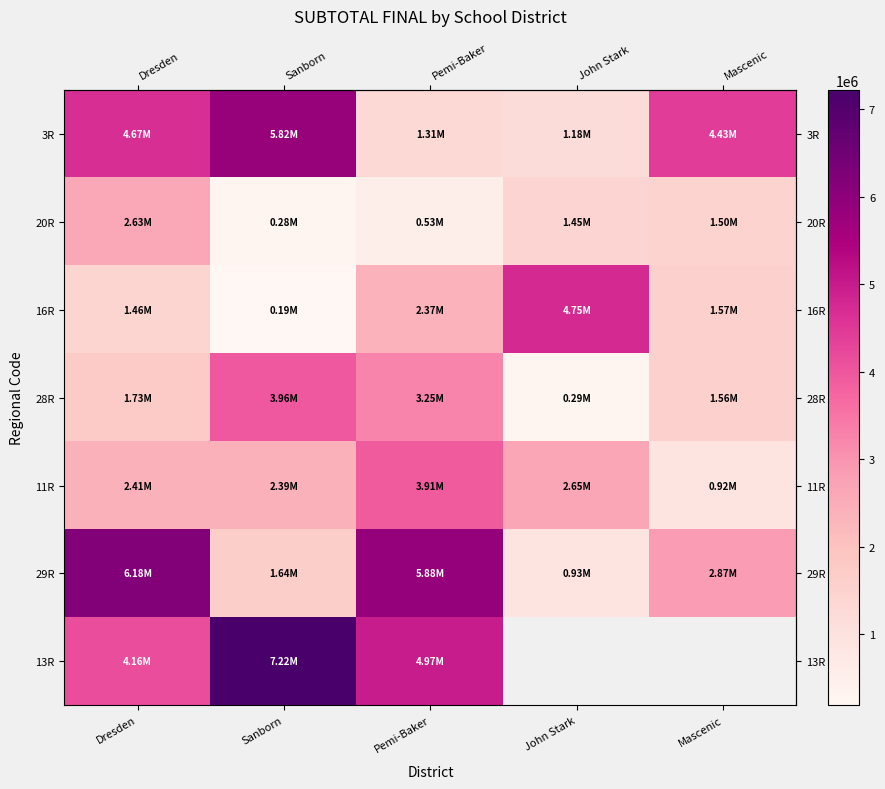

What is the difference between the second highest and second lowest values in the row_3 series?

1689099.0